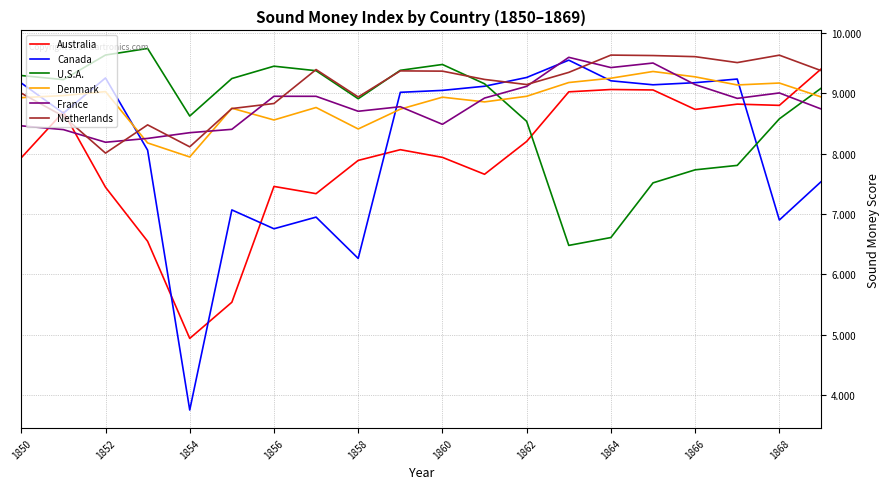

What is the greatest value displayed?

9.7